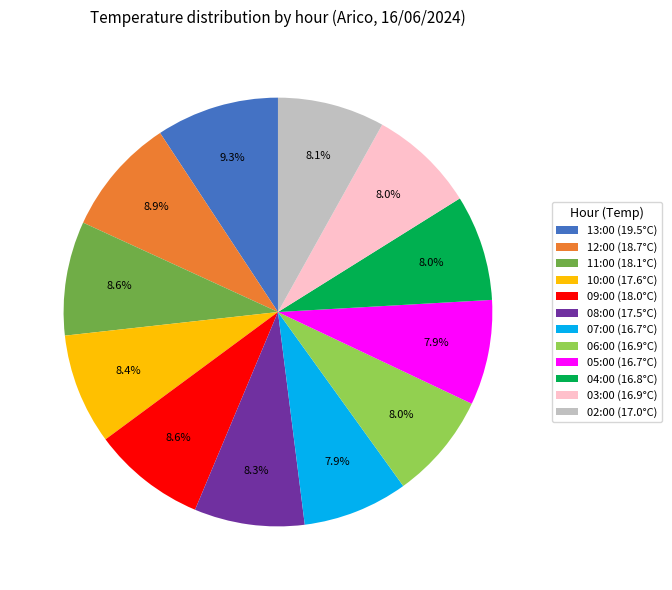

To the nearest percent, what is the difference between the largest and smallest slice percentages?

1%